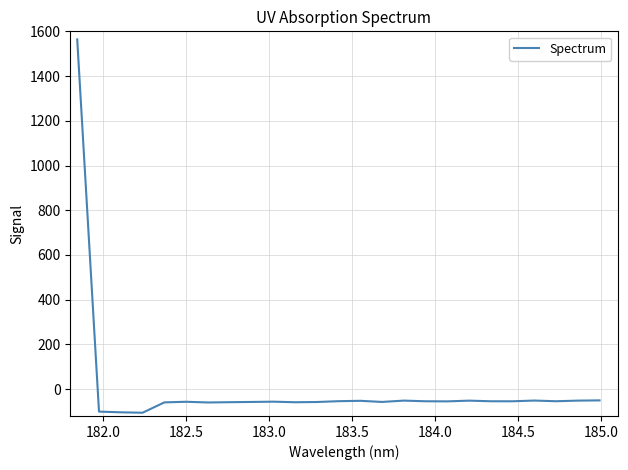

What is the greatest value displayed?

1564.1